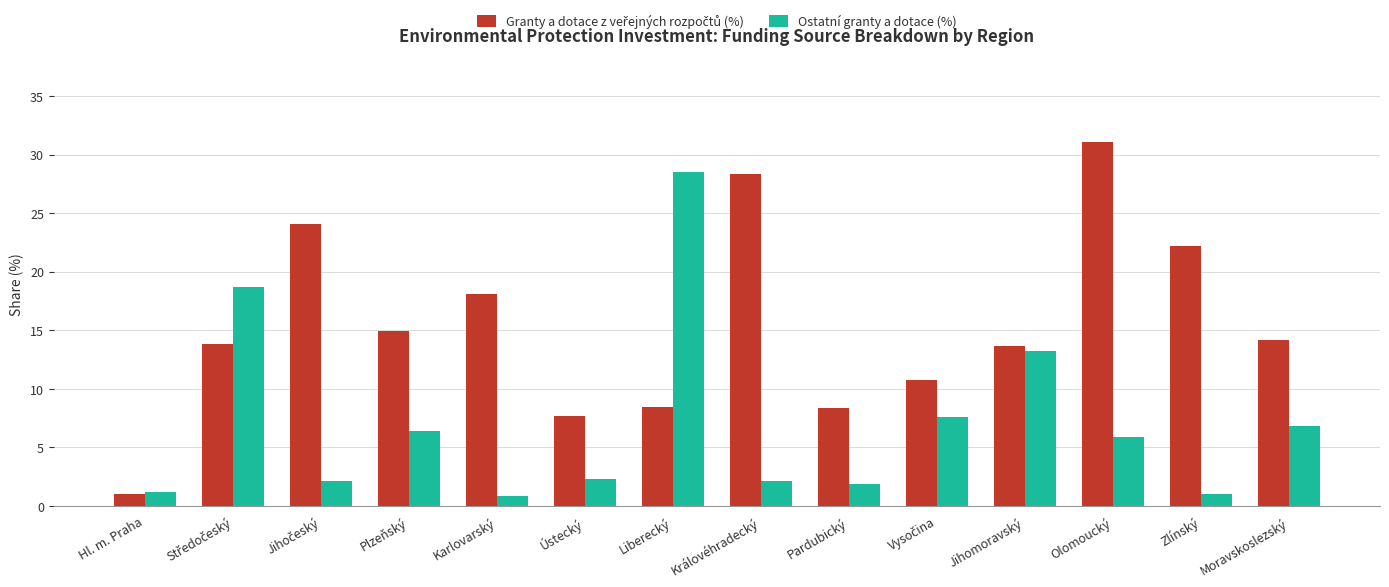

Does the chart contain any negative values?

No